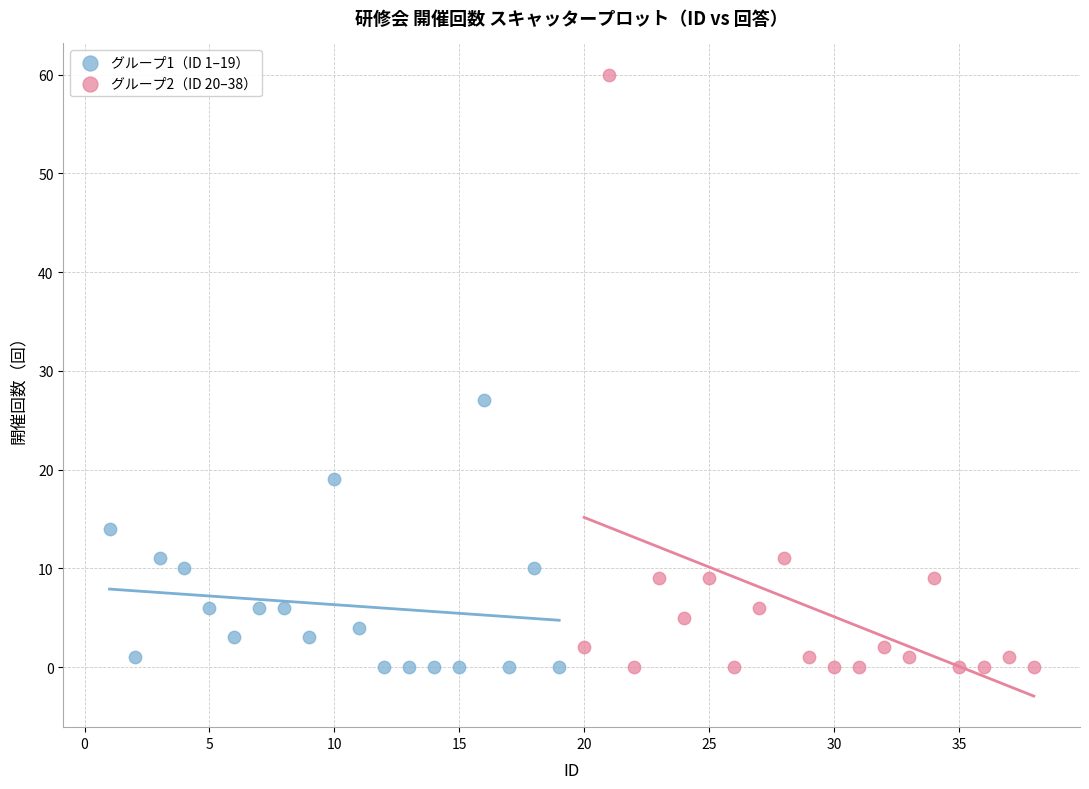

Which series has the largest Y range (max minus min)?

グループ2（ID 20–38）